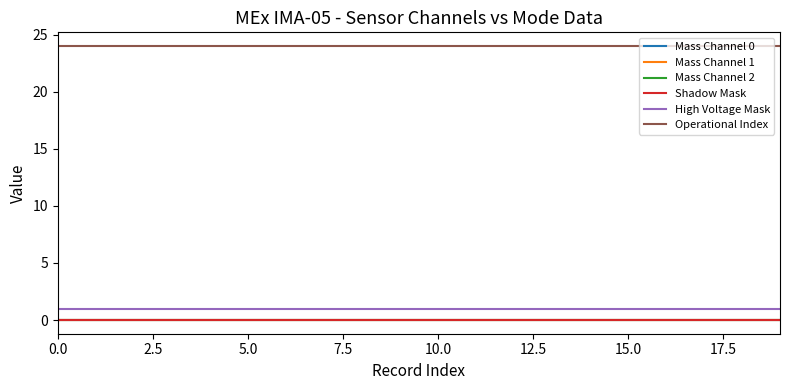

True or false: Operational Index has more than 1 interior local peaks.

False